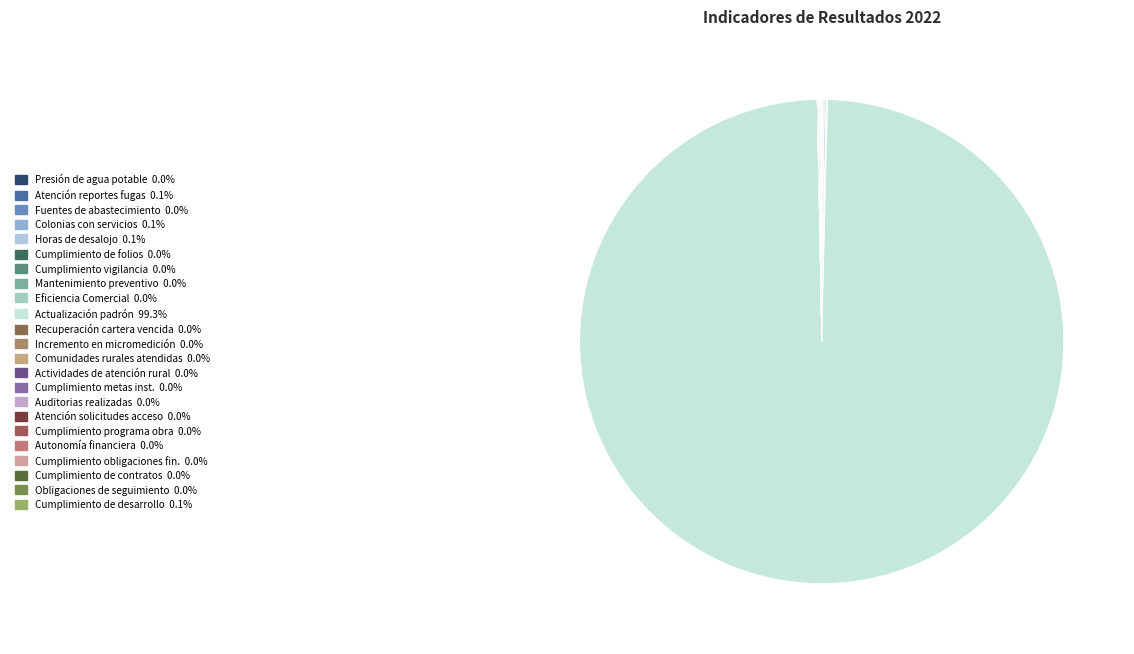

To the nearest percent, what is the difference between the largest and smallest slice percentages?

99%